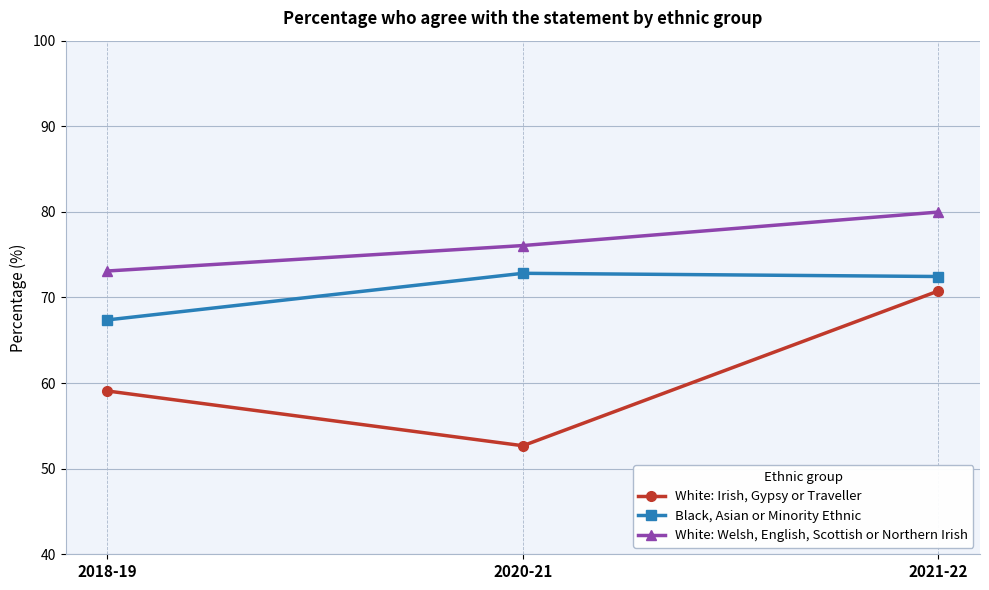

What is the value of the White: Irish, Gypsy or Traveller point at the 3rd from the left?

70.8